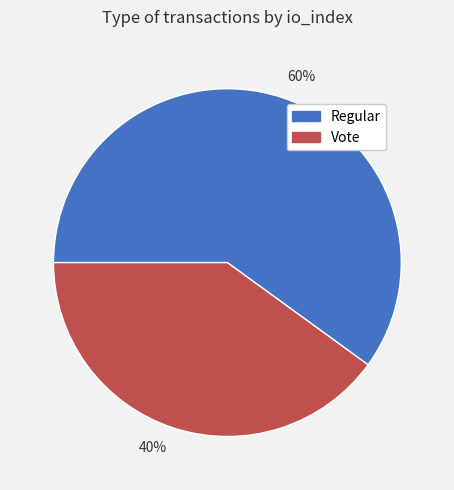

True or false: Vote accounts for 32% of the total.

False